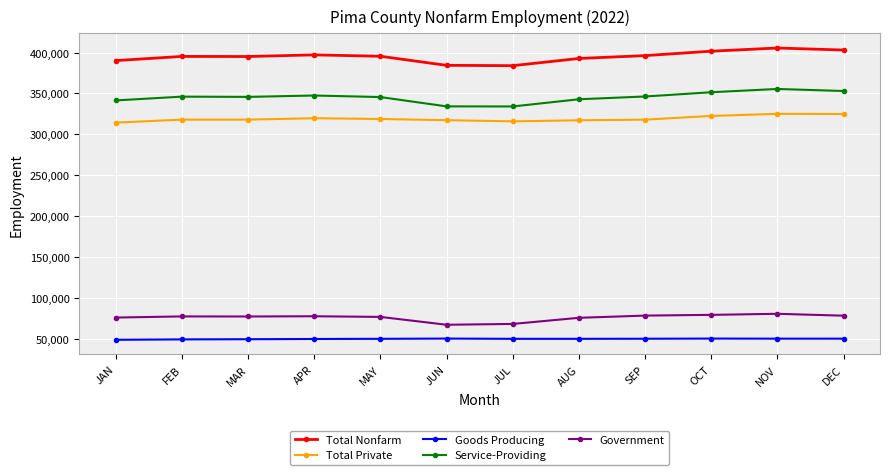

At how many categories does at least one series exceed 124146?

12